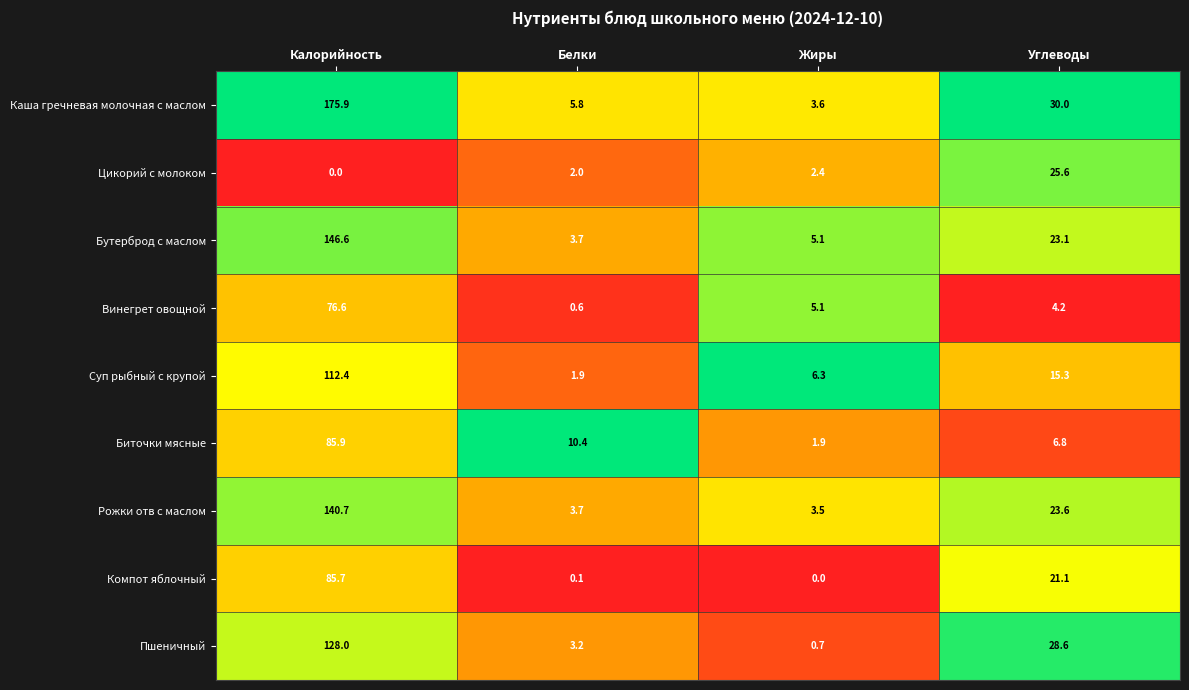

Where does the Рожки отв с маслом series first go above 23?

Калорийность